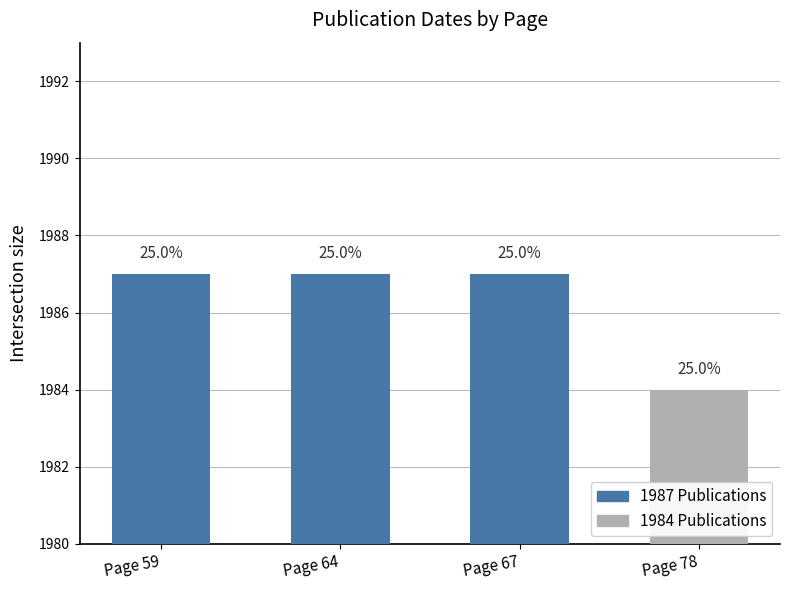

Reading right to left, transcribe all the data shown in this chart.

Page 78=1984	Page 67=1987	Page 64=1987	Page 59=1987